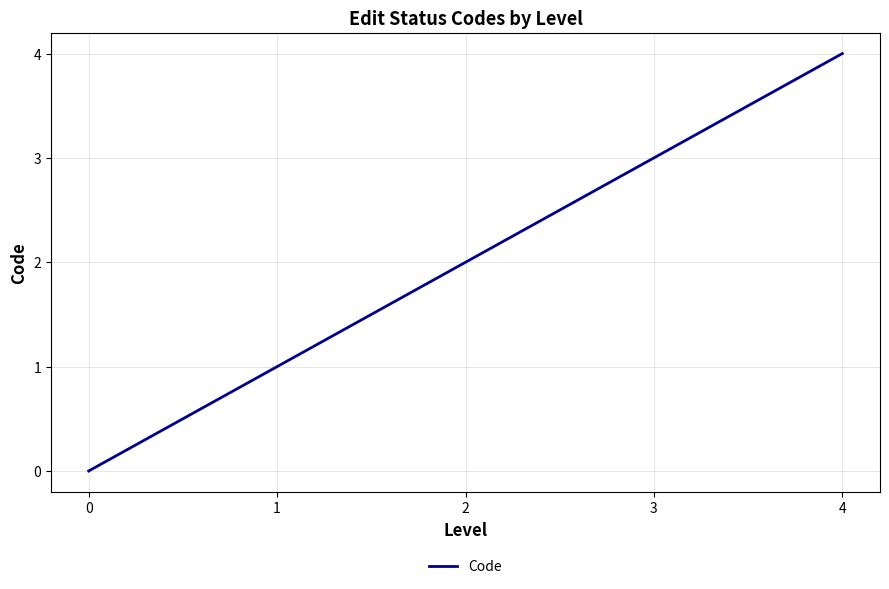

Does the chart display data point markers on the line(s)?

No